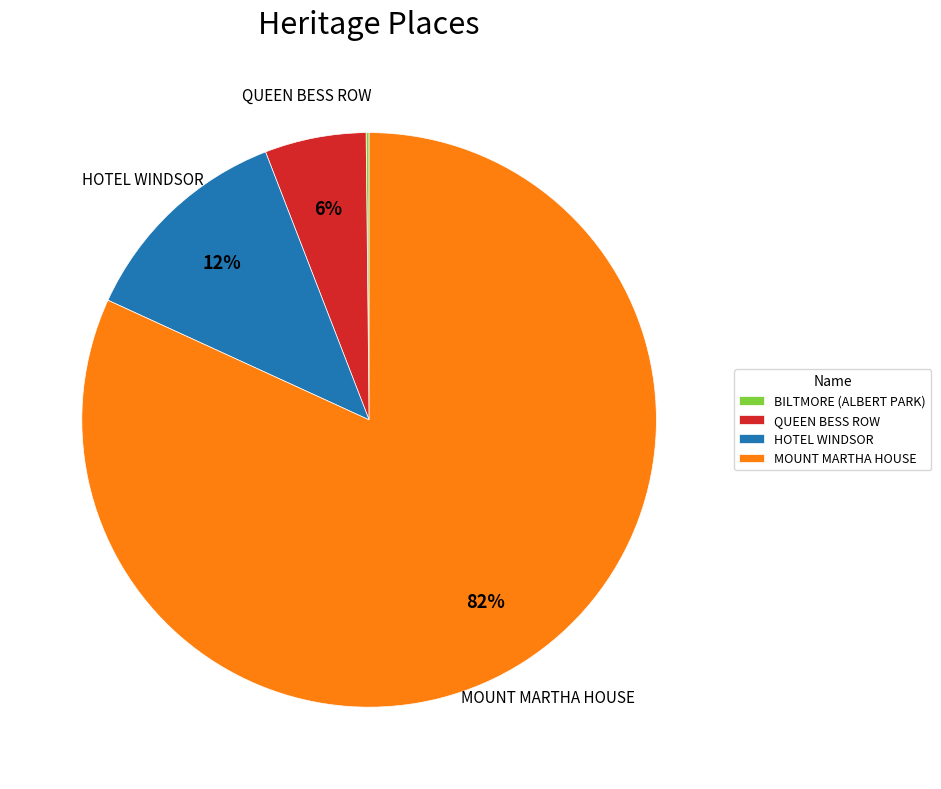

Is the sum of QUEEN BESS ROW and MOUNT MARTHA HOUSE greater than half?

Yes